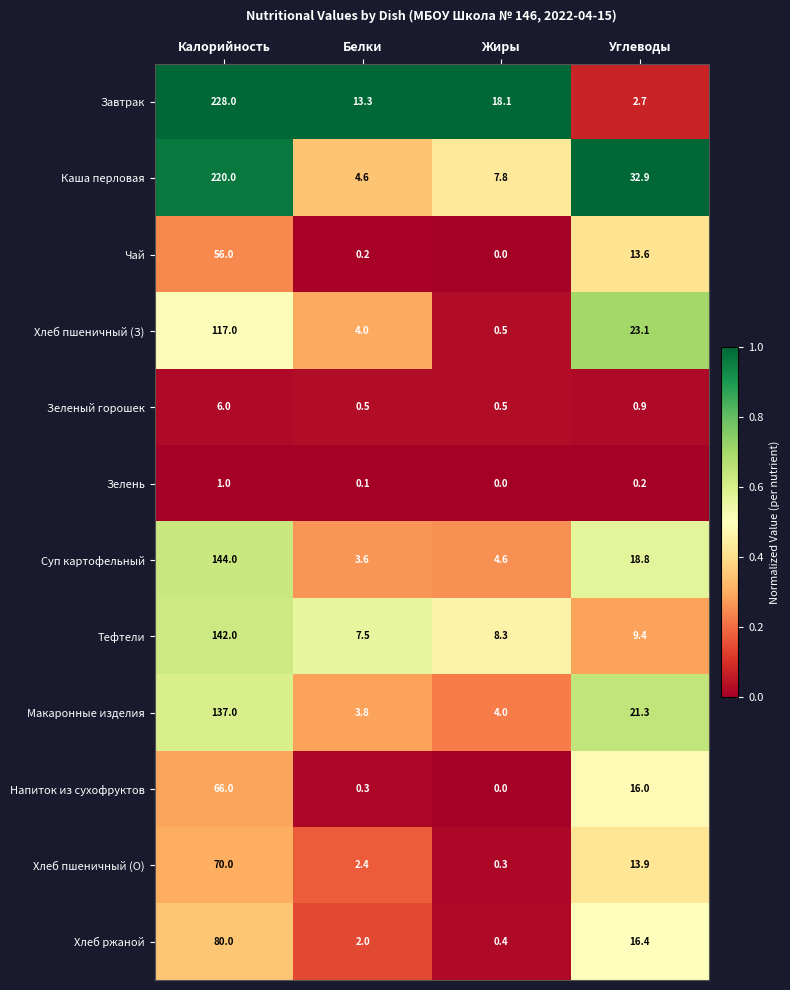

Which series has the widest spread of values?

Завтрак